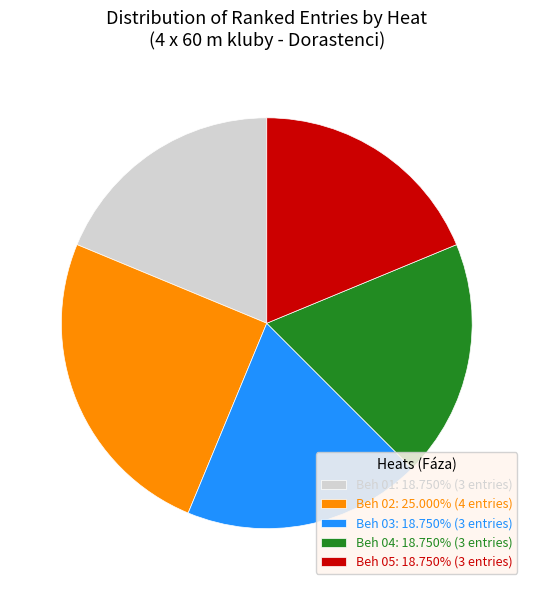

Does Beh 03: 18.750% (3 entries) account for over 50% of the chart?

No